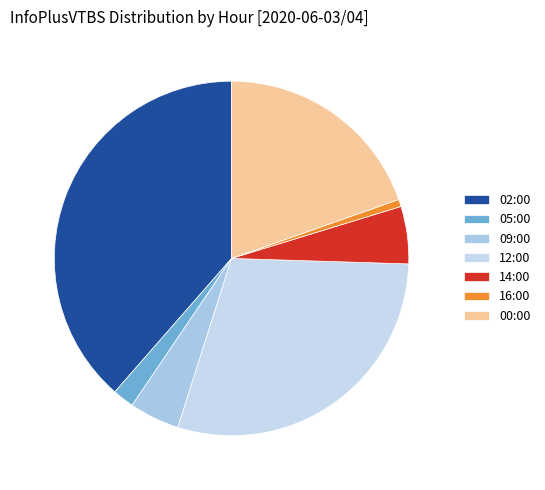

Which category has the smallest portion of the pie?

16:00